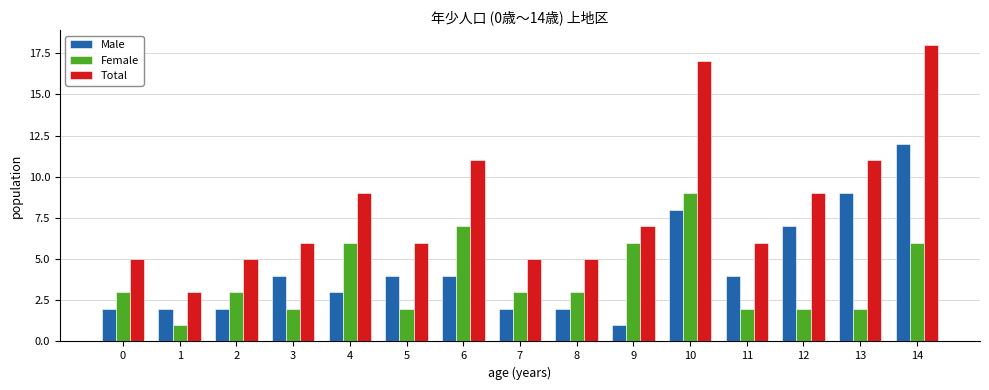

Between 2 and 5, which series saw the biggest shift?

Male